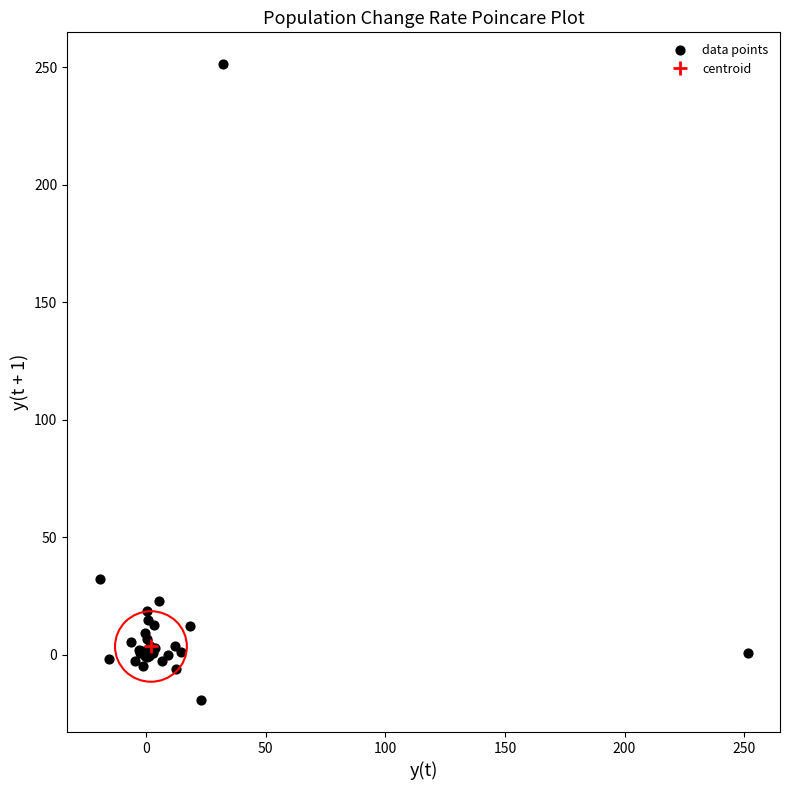

What Y value in the scatter plot is closest to 116?

32.4